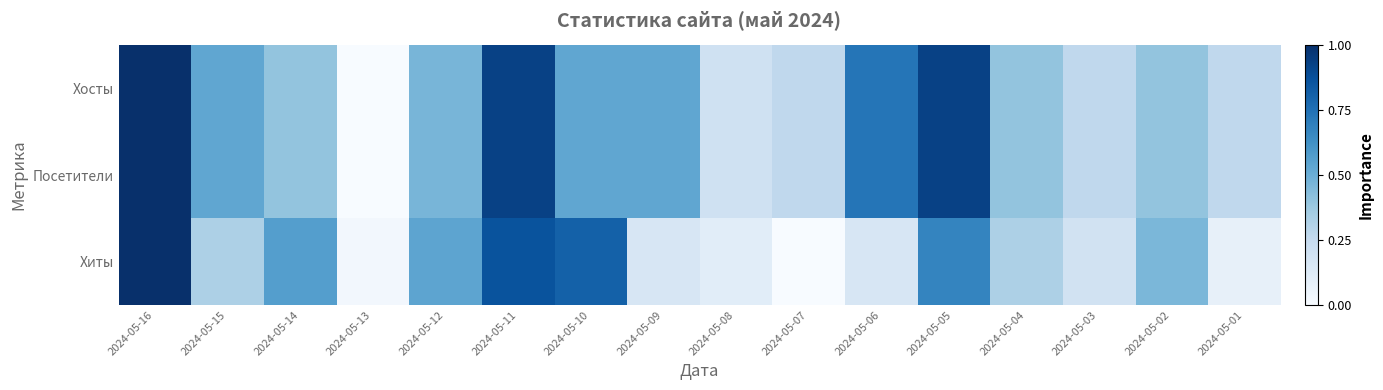

Reading left to right, extract all data points from this chart.

Хосты: 2024-05-16=1.0	2024-05-15=0.5	2024-05-14=0.4	2024-05-13=0.0	2024-05-12=0.5	2024-05-11=0.9	2024-05-10=0.5	2024-05-09=0.5	2024-05-08=0.2	2024-05-07=0.3	2024-05-06=0.7	2024-05-05=0.9	2024-05-04=0.4	2024-05-03=0.3	2024-05-02=0.4	2024-05-01=0.3
Посетители: 2024-05-16=1.0	2024-05-15=0.5	2024-05-14=0.4	2024-05-13=0.0	2024-05-12=0.5	2024-05-11=0.9	2024-05-10=0.5	2024-05-09=0.5	2024-05-08=0.2	2024-05-07=0.3	2024-05-06=0.7	2024-05-05=0.9	2024-05-04=0.4	2024-05-03=0.3	2024-05-02=0.4	2024-05-01=0.3
Хиты: 2024-05-16=1.0	2024-05-15=0.3	2024-05-14=0.6	2024-05-13=0.0	2024-05-12=0.5	2024-05-11=0.9	2024-05-10=0.8	2024-05-09=0.2	2024-05-08=0.1	2024-05-07=0.0	2024-05-06=0.2	2024-05-05=0.7	2024-05-04=0.3	2024-05-03=0.2	2024-05-02=0.5	2024-05-01=0.1